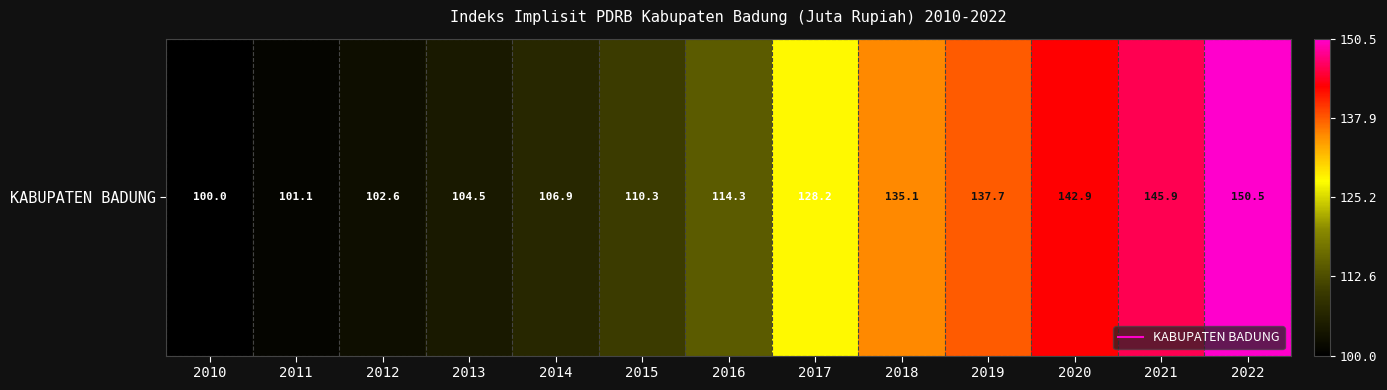

Approximately how many times larger is the value at 2018 compared to 2016?

1.2